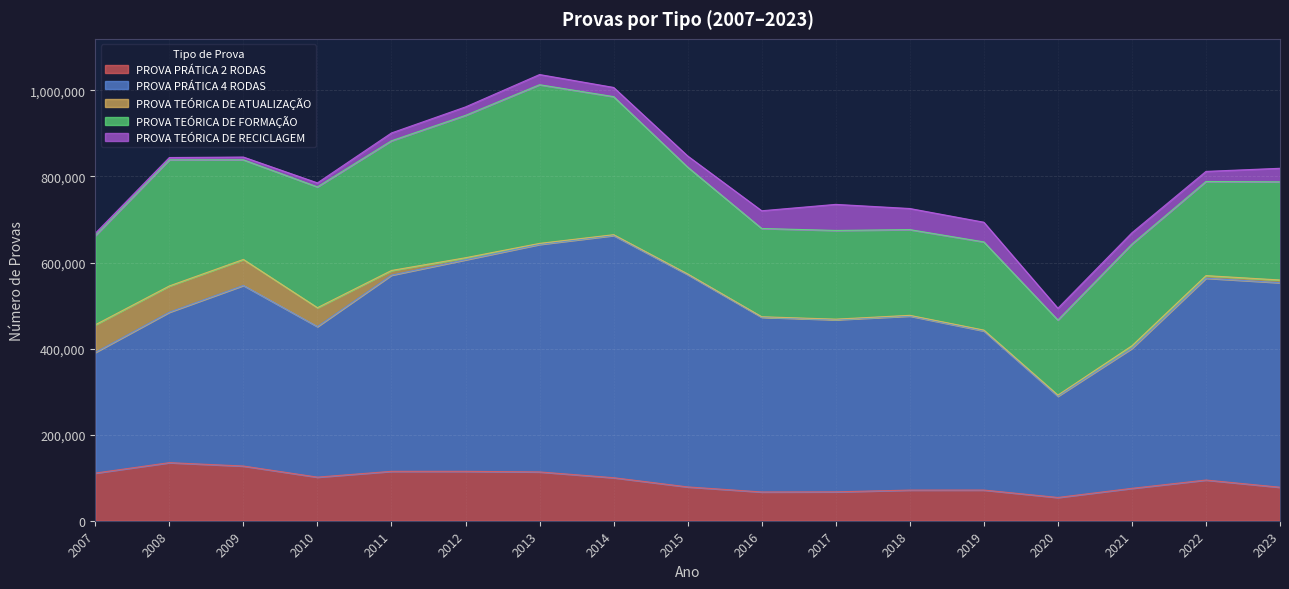

At 2019, list the series in order from smallest to largest.

PROVA TEÓRICA DE ATUALIZAÇÃO, PROVA TEÓRICA DE RECICLAGEM, PROVA PRÁTICA 2 RODAS, PROVA TEÓRICA DE FORMAÇÃO, PROVA PRÁTICA 4 RODAS